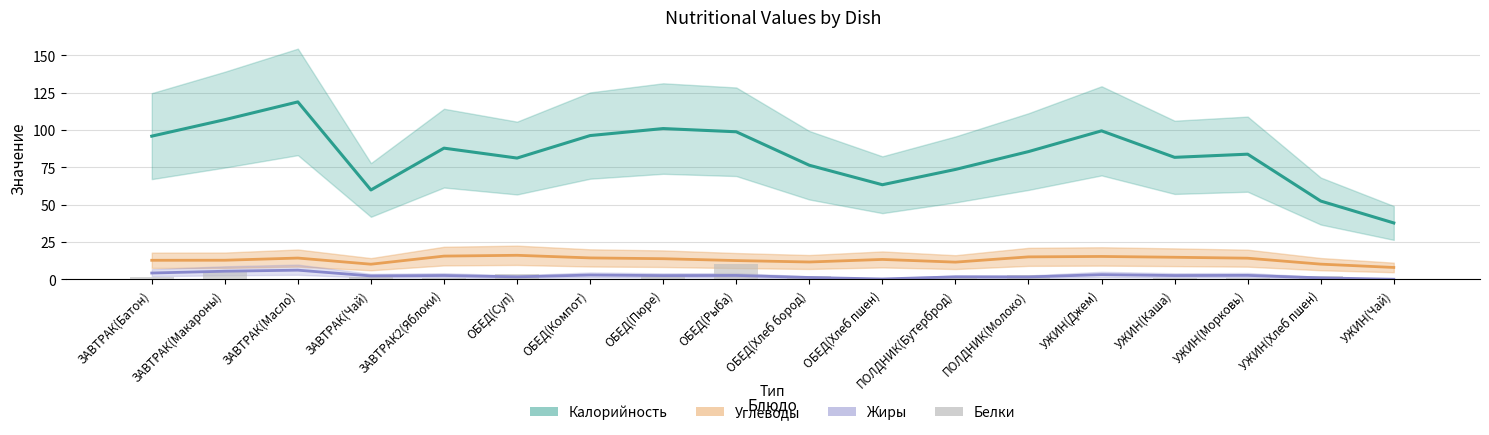

List the labels in order of Жиры value, largest first.

ЗАВТРАК(Масло), ЗАВТРАК(Макароны), ЗАВТРАК(Батон), УЖИН(Джем), ОБЕД(Компот), УЖИН(Морковь), ОБЕД(Рыба), ЗАВТРАК2(Яблоки), УЖИН(Каша), ОБЕД(Пюре), ЗАВТРАК(Чай), ОБЕД(Суп), ПОЛДНИК(Бутерброд), ПОЛДНИК(Молоко), ОБЕД(Хлеб бород), УЖИН(Хлеб пшен), ОБЕД(Хлеб пшен), УЖИН(Чай)